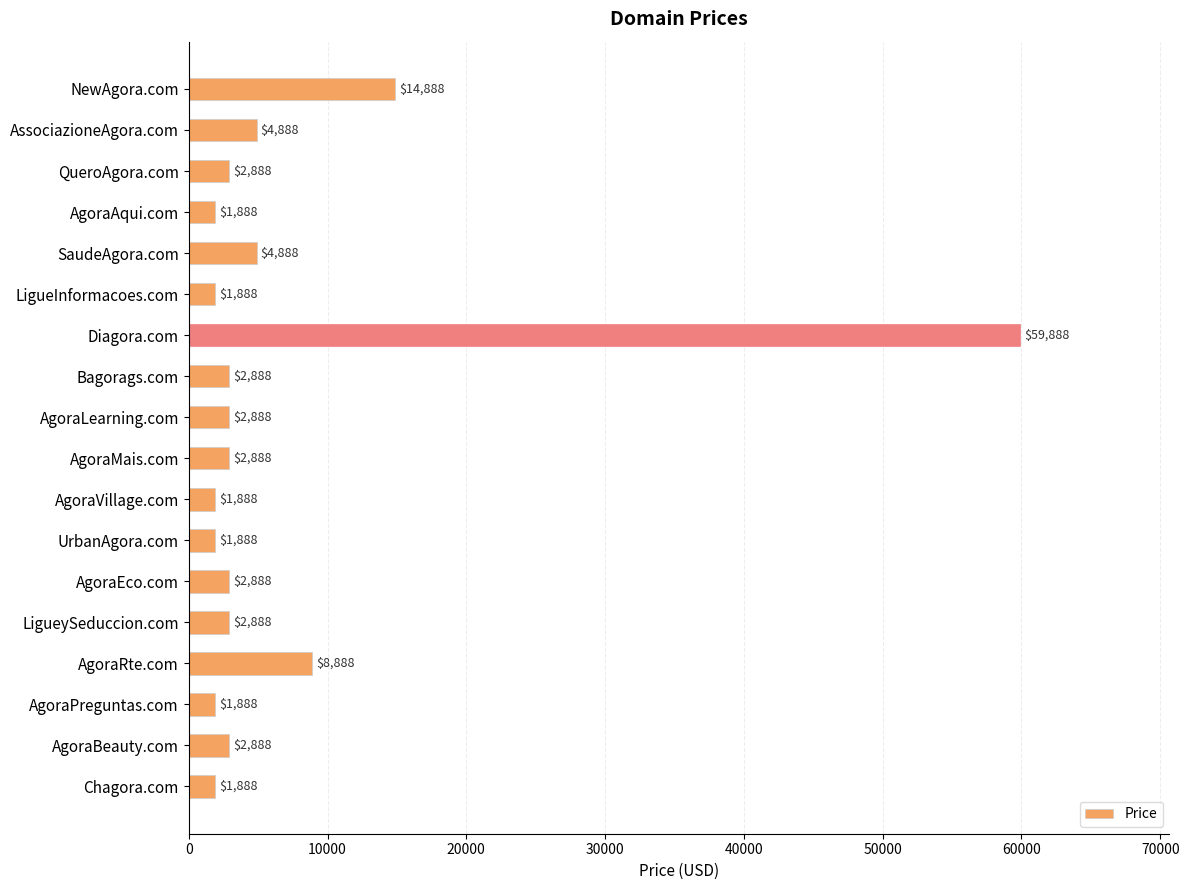

Between AssociazioneAgora.com and Bagorags.com, which is larger?

AssociazioneAgora.com